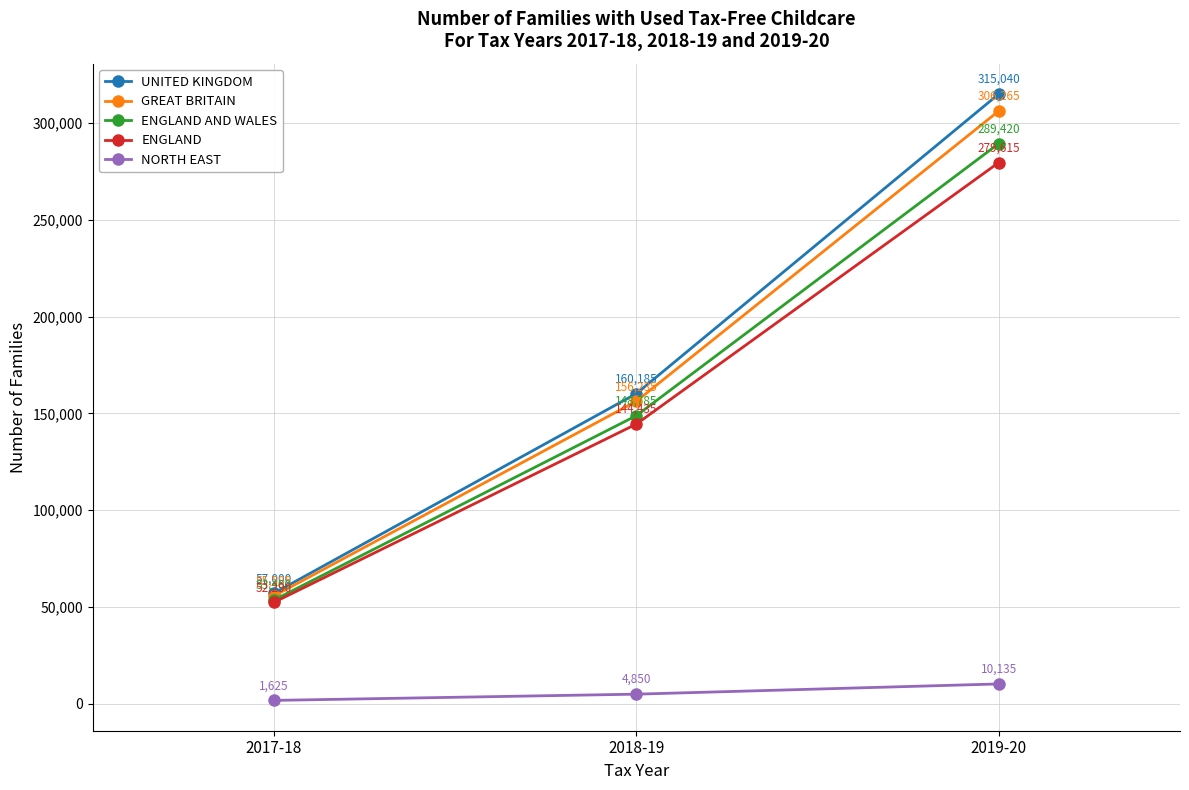

What is the difference between the maximum and minimum values in the GREAT BRITAIN series?

250680